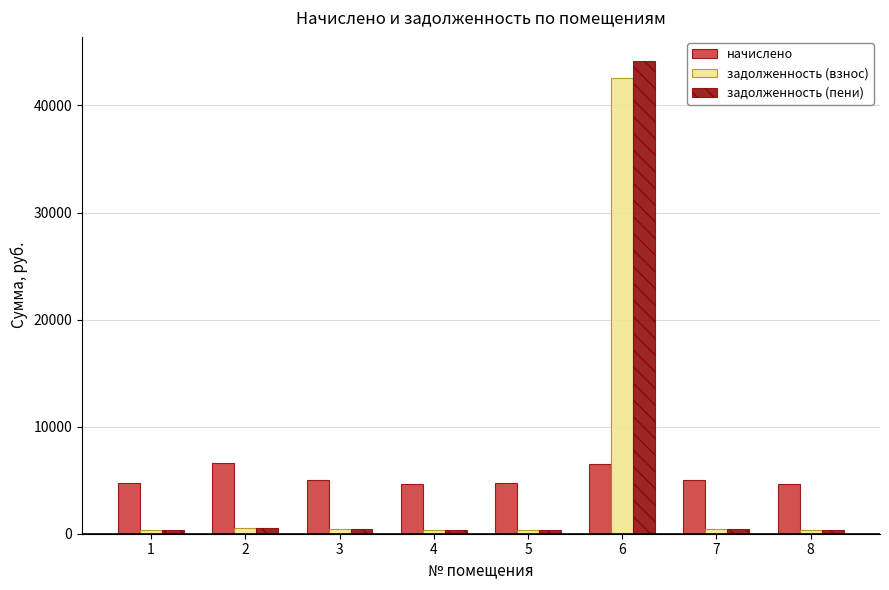

What is the difference between the maximum and second lowest values in the начислено series?

1913.2